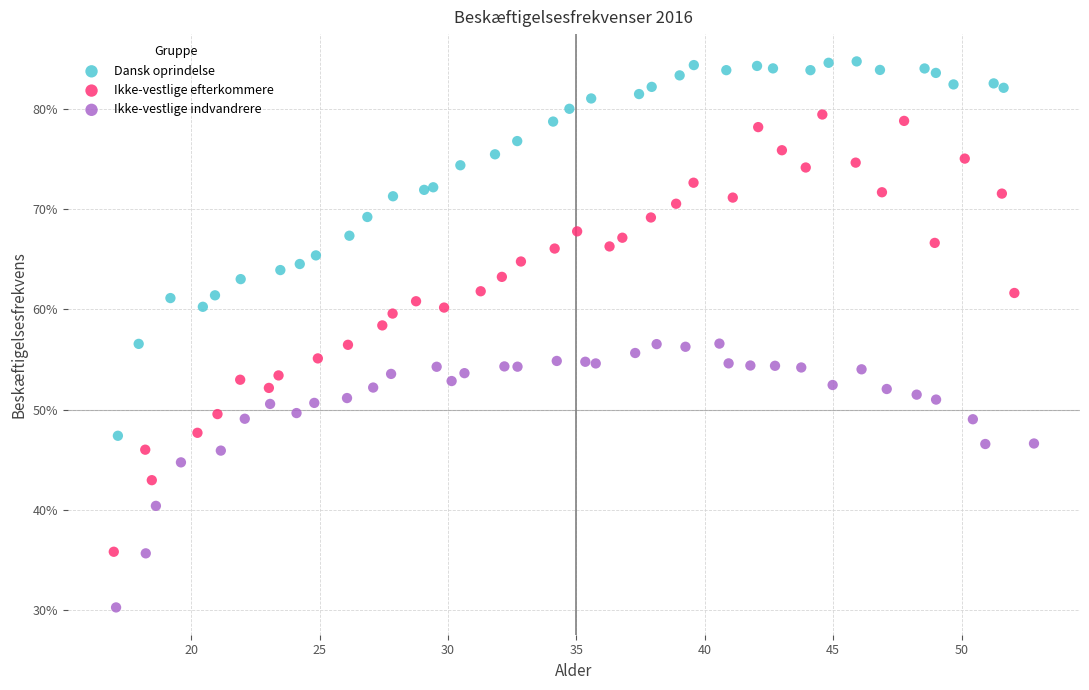

Which series reaches the minimum Y coordinate?

Ikke-vestlige indvandrere